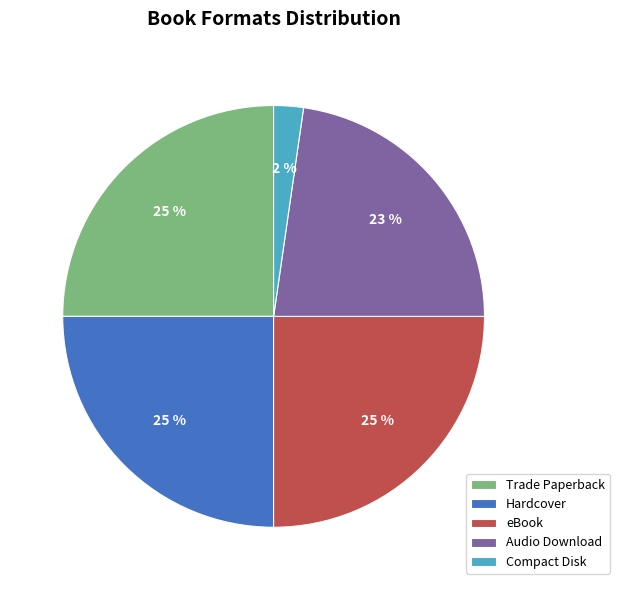

Is it true that Trade Paperback is 25% of the pie?

True